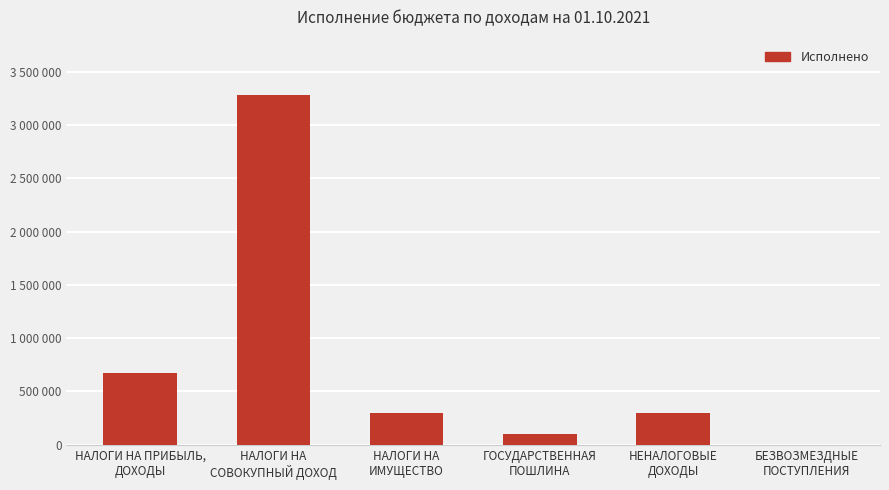

Approximately how many times larger is the value at НАЛОГИ НА ПРИБЫЛЬ,
ДОХОДЫ compared to НЕНАЛОГОВЫЕ
ДОХОДЫ?

2.2